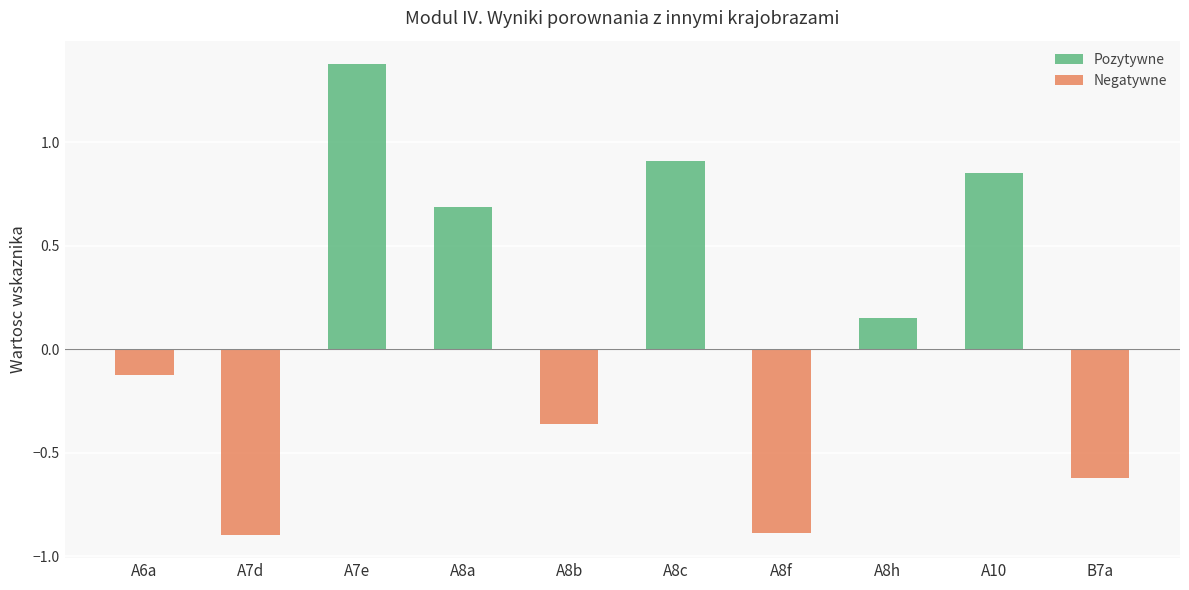

Is it true that Pozytywne equals 0.3 at A10?

False